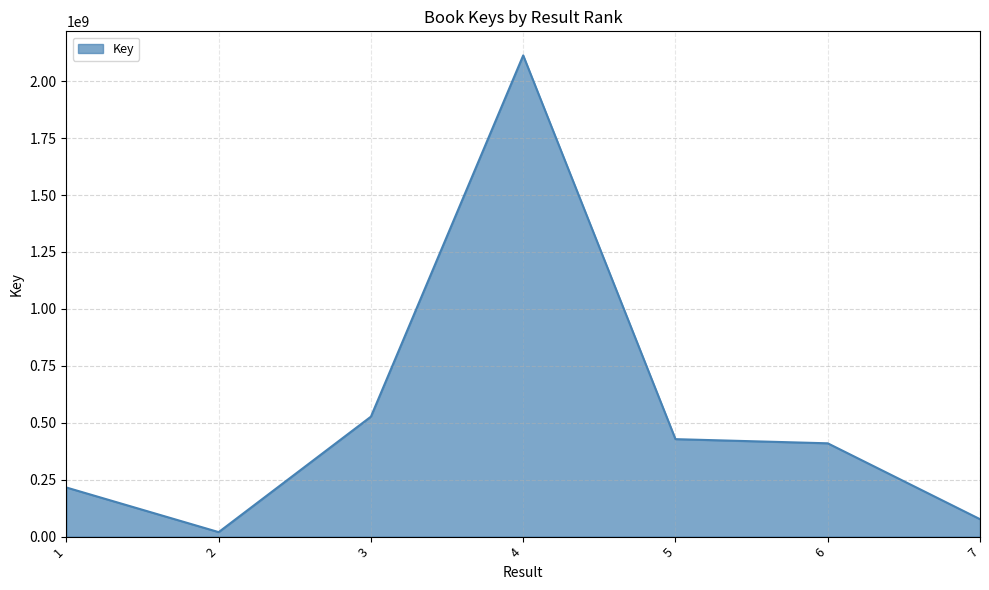

True or false: the data shows 2113101189 at 4.

True